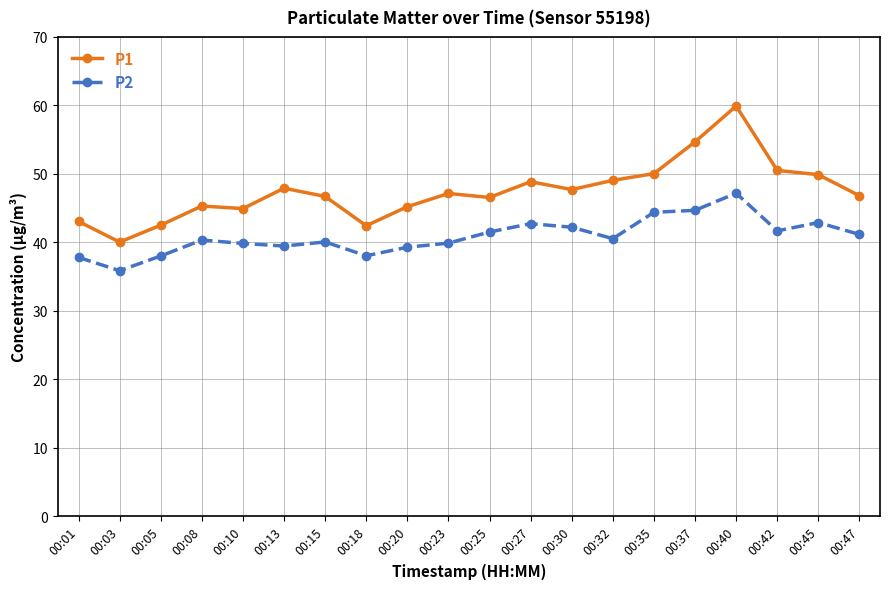

Where is the first local minimum for P1?

00:03